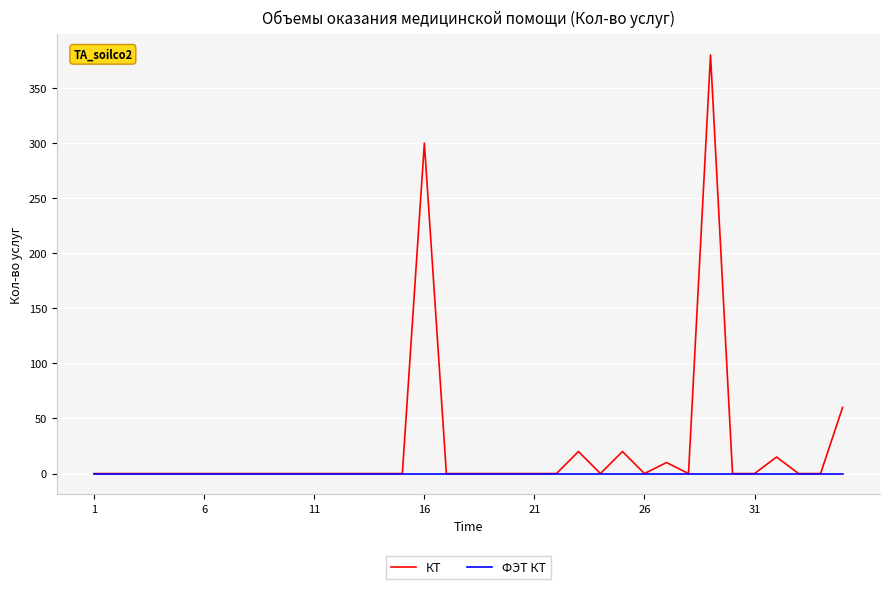

Does the chart have visible grid lines?

Yes